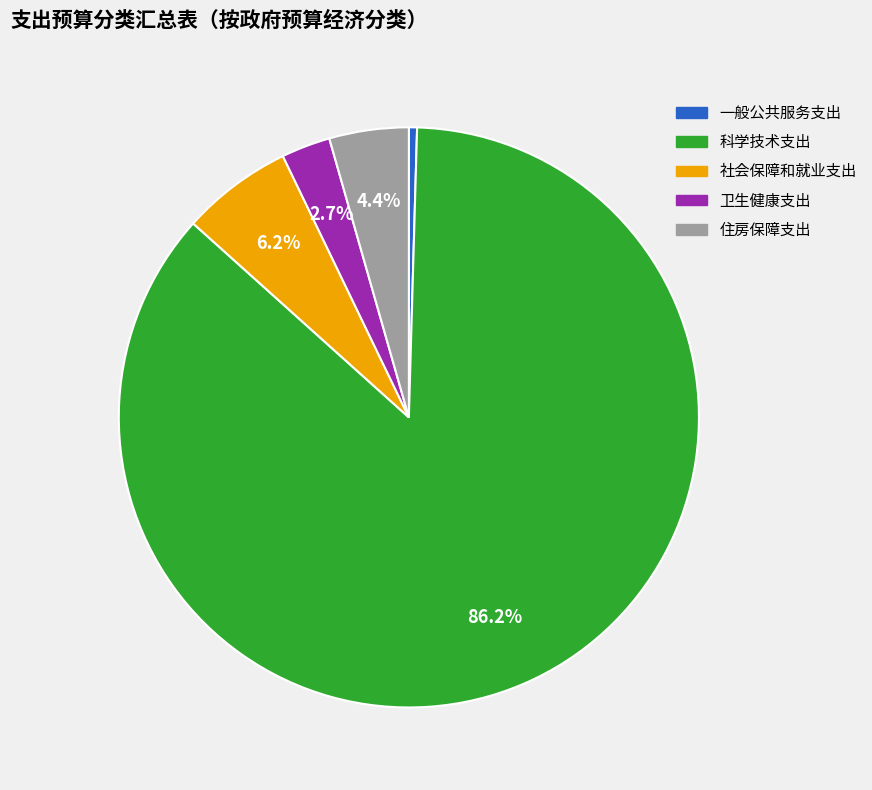

Between 住房保障支出 and 科学技术支出, which is larger?

科学技术支出